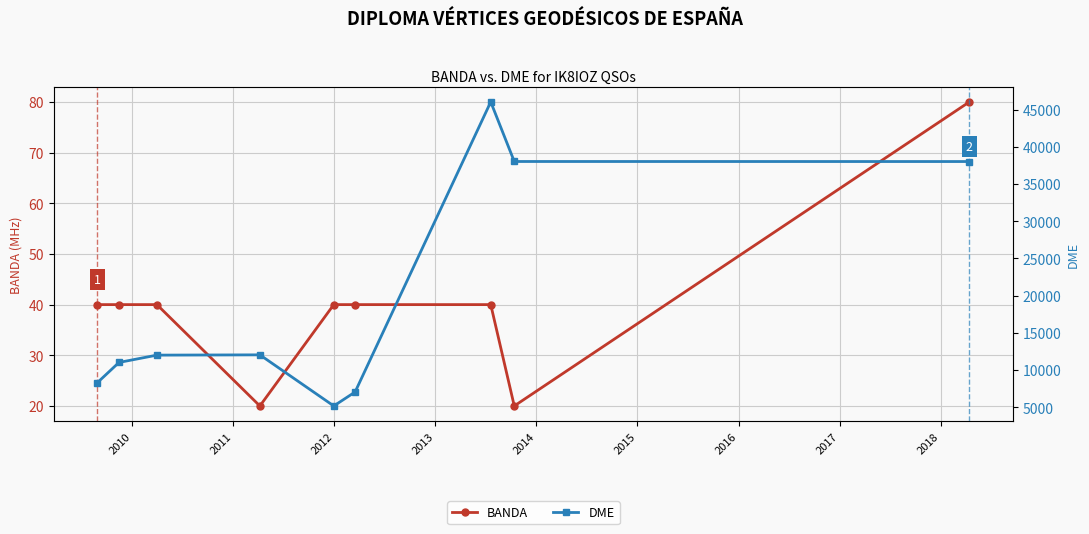

Which series has the largest total across all categories?

DME